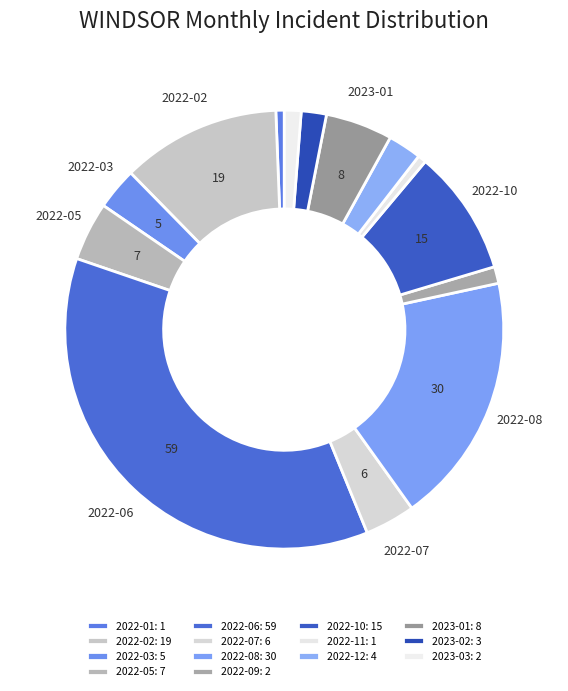

Does any single category account for the majority?

No